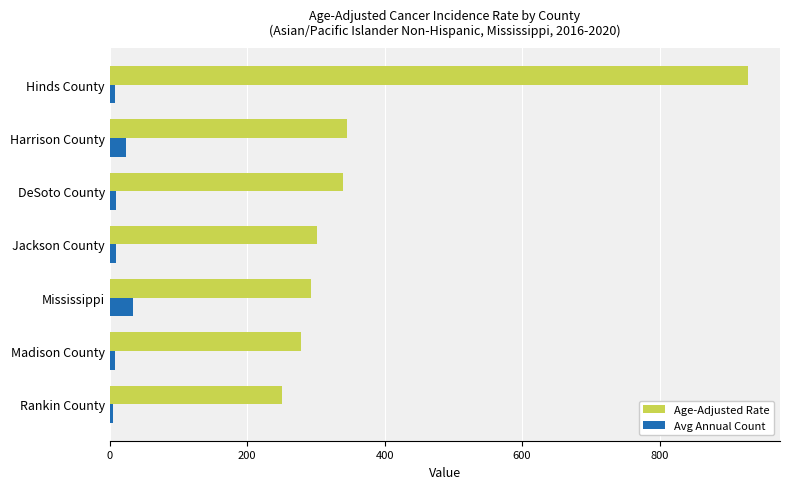

At which category is the sum across all series the highest?

Hinds County